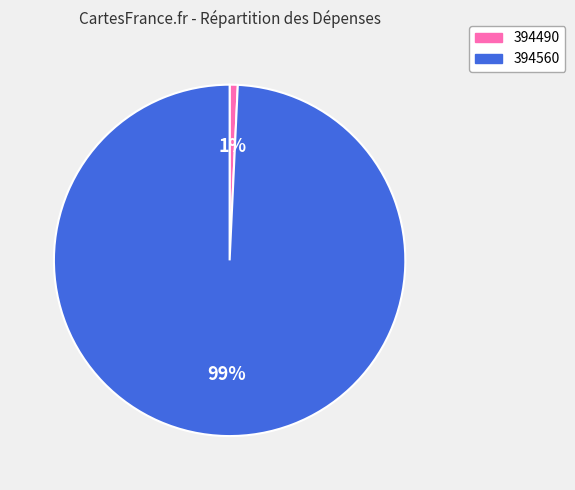

The 394490 slice represents 11% of the pie. True or false?

False